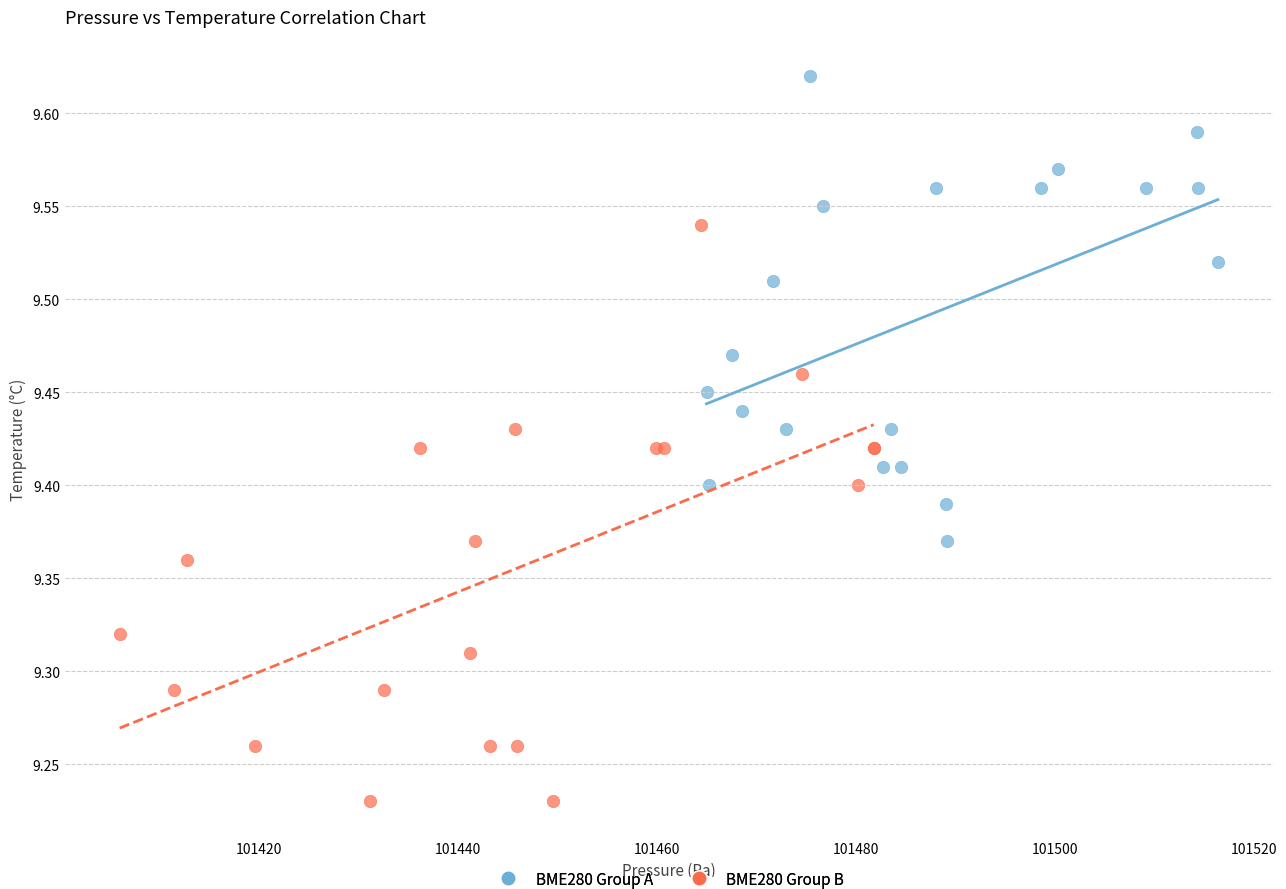

Which series reaches the maximum Y coordinate?

BME280 Group A